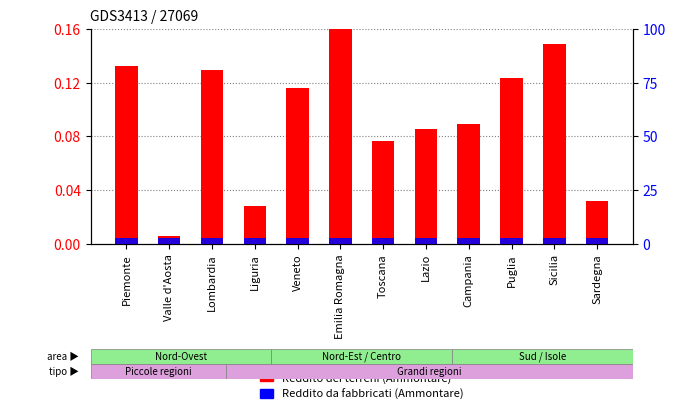

At how many categories does at least one series exceed 1?

12